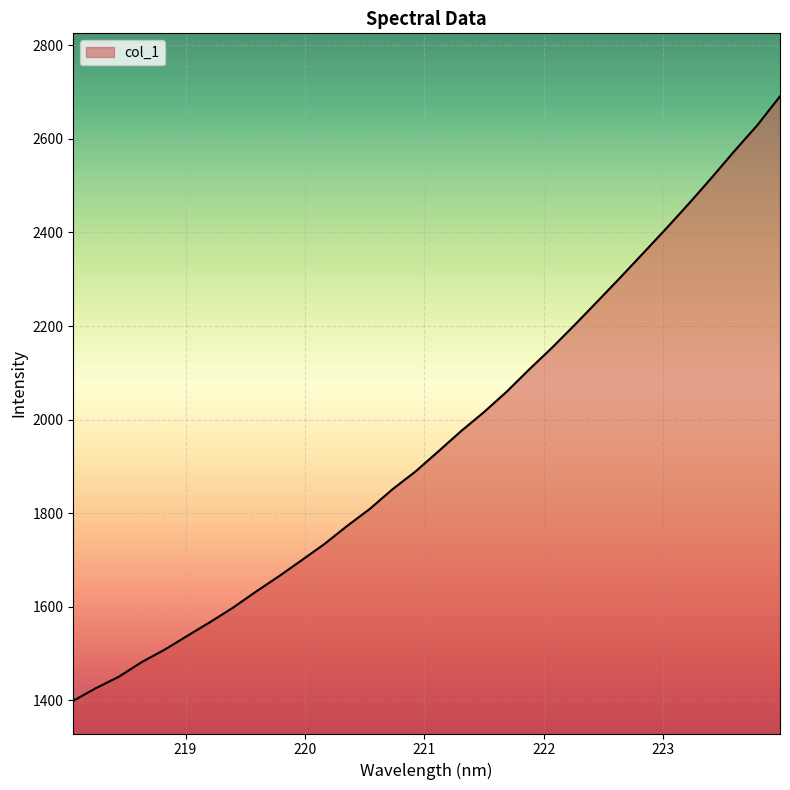

Does the chart have visible grid lines?

Yes